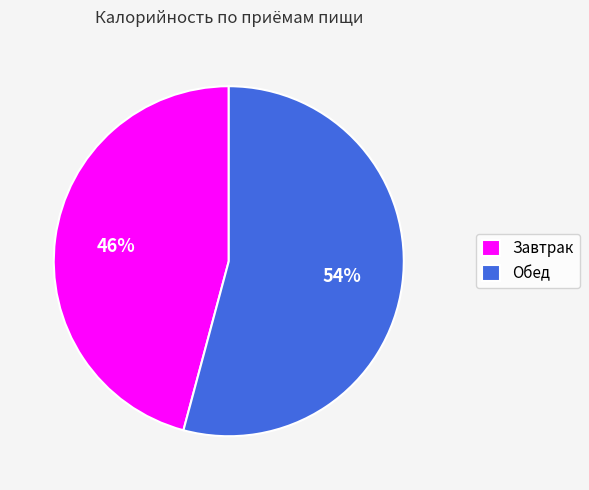

Between Завтрак and Обед, which is larger?

Обед